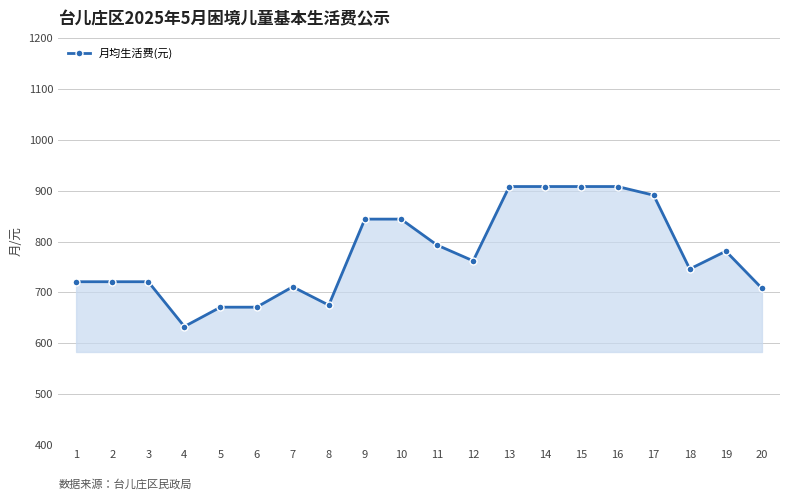

Is it true that the value at 11 is 1178?

False